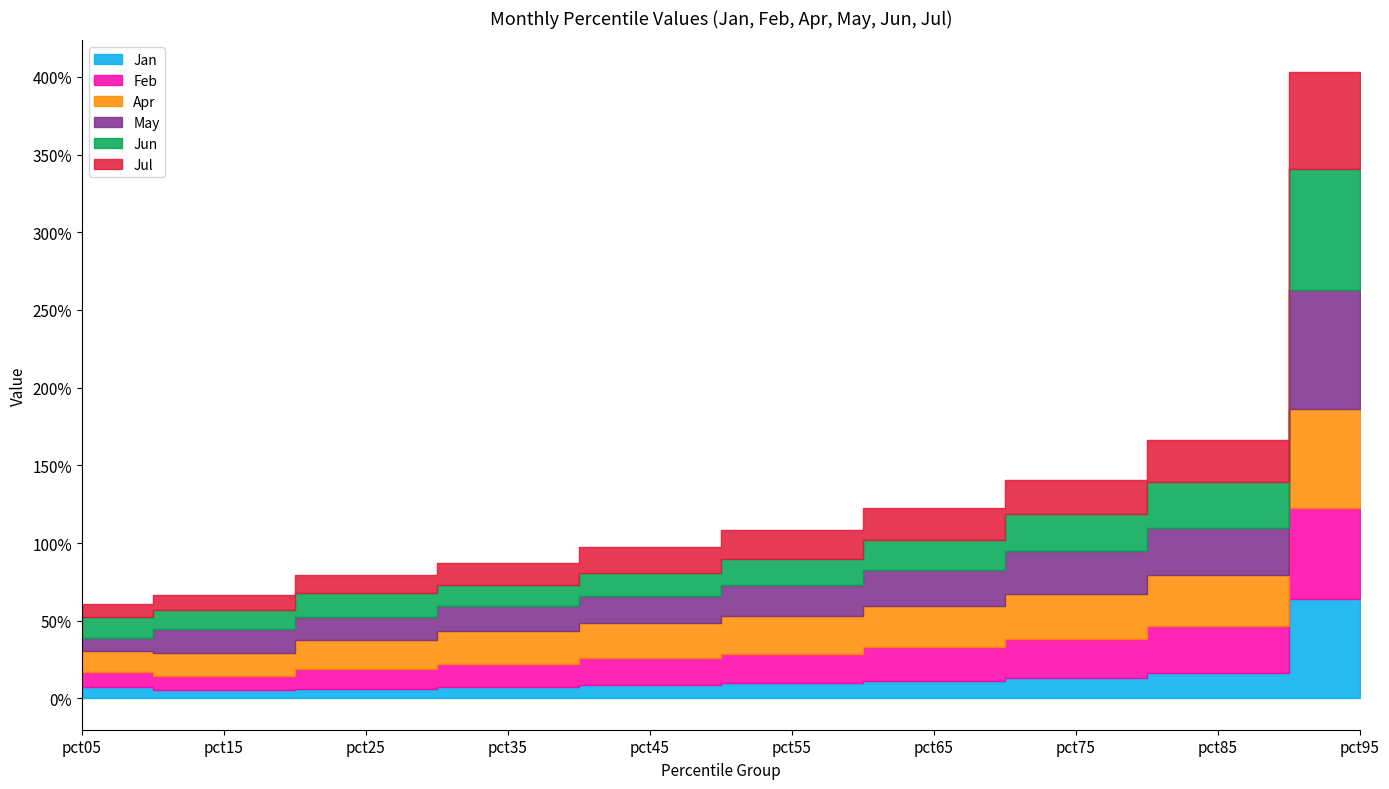

List the series in order of their peak value, lowest first.

Feb, Jul, Jan, Apr, May, Jun